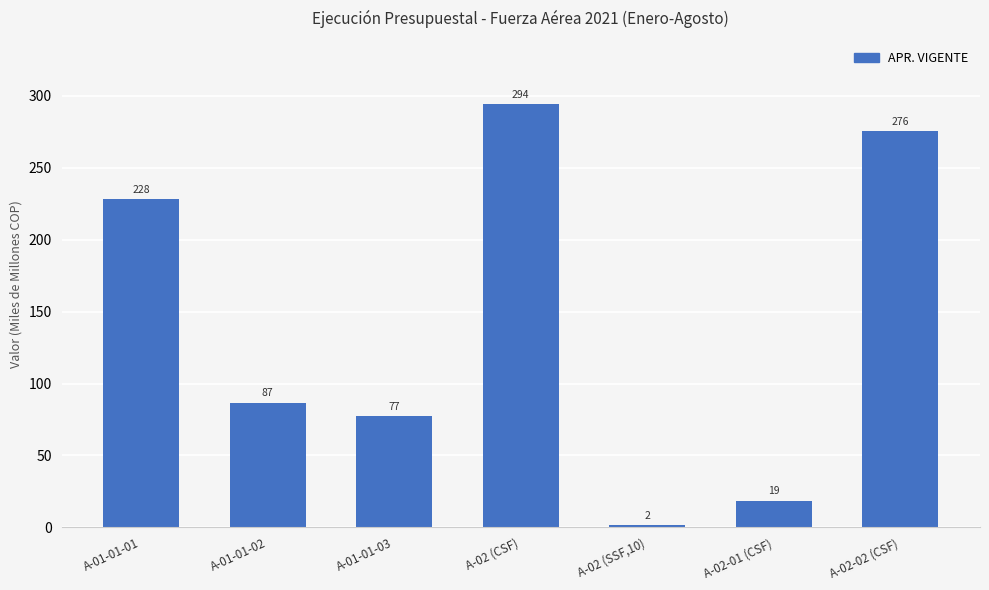

Are the bars grouped side by side (vs. stacked)?

No